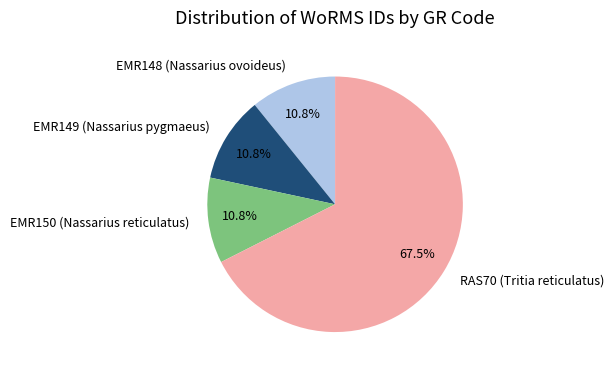

Is there any slice that represents more than half of the pie?

Yes